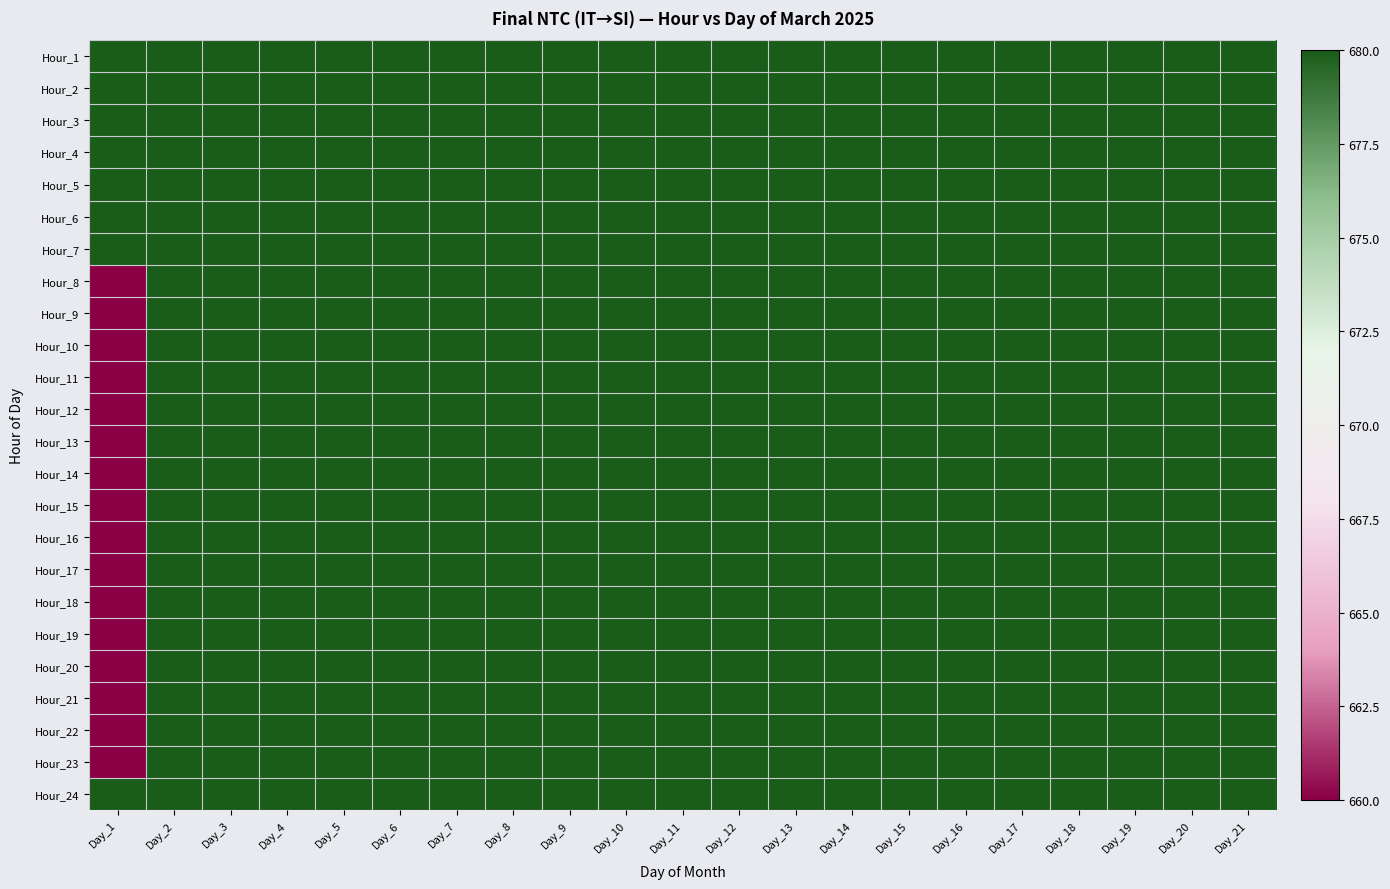

Reading left to right, what are all the values shown in this chart?

Hour_1: Day_1=680	Day_2=680	Day_3=680	Day_4=680	Day_5=680	Day_6=680	Day_7=680	Day_8=680	Day_9=680	Day_10=680	Day_11=680	Day_12=680	Day_13=680	Day_14=680	Day_15=680	Day_16=680	Day_17=680	Day_18=680	Day_19=680	Day_20=680	Day_21=680
Hour_2: Day_1=680	Day_2=680	Day_3=680	Day_4=680	Day_5=680	Day_6=680	Day_7=680	Day_8=680	Day_9=680	Day_10=680	Day_11=680	Day_12=680	Day_13=680	Day_14=680	Day_15=680	Day_16=680	Day_17=680	Day_18=680	Day_19=680	Day_20=680	Day_21=680
Hour_3: Day_1=680	Day_2=680	Day_3=680	Day_4=680	Day_5=680	Day_6=680	Day_7=680	Day_8=680	Day_9=680	Day_10=680	Day_11=680	Day_12=680	Day_13=680	Day_14=680	Day_15=680	Day_16=680	Day_17=680	Day_18=680	Day_19=680	Day_20=680	Day_21=680
Hour_4: Day_1=680	Day_2=680	Day_3=680	Day_4=680	Day_5=680	Day_6=680	Day_7=680	Day_8=680	Day_9=680	Day_10=680	Day_11=680	Day_12=680	Day_13=680	Day_14=680	Day_15=680	Day_16=680	Day_17=680	Day_18=680	Day_19=680	Day_20=680	Day_21=680
Hour_5: Day_1=680	Day_2=680	Day_3=680	Day_4=680	Day_5=680	Day_6=680	Day_7=680	Day_8=680	Day_9=680	Day_10=680	Day_11=680	Day_12=680	Day_13=680	Day_14=680	Day_15=680	Day_16=680	Day_17=680	Day_18=680	Day_19=680	Day_20=680	Day_21=680
Hour_6: Day_1=680	Day_2=680	Day_3=680	Day_4=680	Day_5=680	Day_6=680	Day_7=680	Day_8=680	Day_9=680	Day_10=680	Day_11=680	Day_12=680	Day_13=680	Day_14=680	Day_15=680	Day_16=680	Day_17=680	Day_18=680	Day_19=680	Day_20=680	Day_21=680
Hour_7: Day_1=680	Day_2=680	Day_3=680	Day_4=680	Day_5=680	Day_6=680	Day_7=680	Day_8=680	Day_9=680	Day_10=680	Day_11=680	Day_12=680	Day_13=680	Day_14=680	Day_15=680	Day_16=680	Day_17=680	Day_18=680	Day_19=680	Day_20=680	Day_21=680
Hour_8: Day_1=660	Day_2=680	Day_3=680	Day_4=680	Day_5=680	Day_6=680	Day_7=680	Day_8=680	Day_9=680	Day_10=680	Day_11=680	Day_12=680	Day_13=680	Day_14=680	Day_15=680	Day_16=680	Day_17=680	Day_18=680	Day_19=680	Day_20=680	Day_21=680
Hour_9: Day_1=660	Day_2=680	Day_3=680	Day_4=680	Day_5=680	Day_6=680	Day_7=680	Day_8=680	Day_9=680	Day_10=680	Day_11=680	Day_12=680	Day_13=680	Day_14=680	Day_15=680	Day_16=680	Day_17=680	Day_18=680	Day_19=680	Day_20=680	Day_21=680
Hour_10: Day_1=660	Day_2=680	Day_3=680	Day_4=680	Day_5=680	Day_6=680	Day_7=680	Day_8=680	Day_9=680	Day_10=680	Day_11=680	Day_12=680	Day_13=680	Day_14=680	Day_15=680	Day_16=680	Day_17=680	Day_18=680	Day_19=680	Day_20=680	Day_21=680
Hour_11: Day_1=660	Day_2=680	Day_3=680	Day_4=680	Day_5=680	Day_6=680	Day_7=680	Day_8=680	Day_9=680	Day_10=680	Day_11=680	Day_12=680	Day_13=680	Day_14=680	Day_15=680	Day_16=680	Day_17=680	Day_18=680	Day_19=680	Day_20=680	Day_21=680
Hour_12: Day_1=660	Day_2=680	Day_3=680	Day_4=680	Day_5=680	Day_6=680	Day_7=680	Day_8=680	Day_9=680	Day_10=680	Day_11=680	Day_12=680	Day_13=680	Day_14=680	Day_15=680	Day_16=680	Day_17=680	Day_18=680	Day_19=680	Day_20=680	Day_21=680
Hour_13: Day_1=660	Day_2=680	Day_3=680	Day_4=680	Day_5=680	Day_6=680	Day_7=680	Day_8=680	Day_9=680	Day_10=680	Day_11=680	Day_12=680	Day_13=680	Day_14=680	Day_15=680	Day_16=680	Day_17=680	Day_18=680	Day_19=680	Day_20=680	Day_21=680
Hour_14: Day_1=660	Day_2=680	Day_3=680	Day_4=680	Day_5=680	Day_6=680	Day_7=680	Day_8=680	Day_9=680	Day_10=680	Day_11=680	Day_12=680	Day_13=680	Day_14=680	Day_15=680	Day_16=680	Day_17=680	Day_18=680	Day_19=680	Day_20=680	Day_21=680
Hour_15: Day_1=660	Day_2=680	Day_3=680	Day_4=680	Day_5=680	Day_6=680	Day_7=680	Day_8=680	Day_9=680	Day_10=680	Day_11=680	Day_12=680	Day_13=680	Day_14=680	Day_15=680	Day_16=680	Day_17=680	Day_18=680	Day_19=680	Day_20=680	Day_21=680
Hour_16: Day_1=660	Day_2=680	Day_3=680	Day_4=680	Day_5=680	Day_6=680	Day_7=680	Day_8=680	Day_9=680	Day_10=680	Day_11=680	Day_12=680	Day_13=680	Day_14=680	Day_15=680	Day_16=680	Day_17=680	Day_18=680	Day_19=680	Day_20=680	Day_21=680
Hour_17: Day_1=660	Day_2=680	Day_3=680	Day_4=680	Day_5=680	Day_6=680	Day_7=680	Day_8=680	Day_9=680	Day_10=680	Day_11=680	Day_12=680	Day_13=680	Day_14=680	Day_15=680	Day_16=680	Day_17=680	Day_18=680	Day_19=680	Day_20=680	Day_21=680
Hour_18: Day_1=660	Day_2=680	Day_3=680	Day_4=680	Day_5=680	Day_6=680	Day_7=680	Day_8=680	Day_9=680	Day_10=680	Day_11=680	Day_12=680	Day_13=680	Day_14=680	Day_15=680	Day_16=680	Day_17=680	Day_18=680	Day_19=680	Day_20=680	Day_21=680
Hour_19: Day_1=660	Day_2=680	Day_3=680	Day_4=680	Day_5=680	Day_6=680	Day_7=680	Day_8=680	Day_9=680	Day_10=680	Day_11=680	Day_12=680	Day_13=680	Day_14=680	Day_15=680	Day_16=680	Day_17=680	Day_18=680	Day_19=680	Day_20=680	Day_21=680
Hour_20: Day_1=660	Day_2=680	Day_3=680	Day_4=680	Day_5=680	Day_6=680	Day_7=680	Day_8=680	Day_9=680	Day_10=680	Day_11=680	Day_12=680	Day_13=680	Day_14=680	Day_15=680	Day_16=680	Day_17=680	Day_18=680	Day_19=680	Day_20=680	Day_21=680
Hour_21: Day_1=660	Day_2=680	Day_3=680	Day_4=680	Day_5=680	Day_6=680	Day_7=680	Day_8=680	Day_9=680	Day_10=680	Day_11=680	Day_12=680	Day_13=680	Day_14=680	Day_15=680	Day_16=680	Day_17=680	Day_18=680	Day_19=680	Day_20=680	Day_21=680
Hour_22: Day_1=660	Day_2=680	Day_3=680	Day_4=680	Day_5=680	Day_6=680	Day_7=680	Day_8=680	Day_9=680	Day_10=680	Day_11=680	Day_12=680	Day_13=680	Day_14=680	Day_15=680	Day_16=680	Day_17=680	Day_18=680	Day_19=680	Day_20=680	Day_21=680
Hour_23: Day_1=660	Day_2=680	Day_3=680	Day_4=680	Day_5=680	Day_6=680	Day_7=680	Day_8=680	Day_9=680	Day_10=680	Day_11=680	Day_12=680	Day_13=680	Day_14=680	Day_15=680	Day_16=680	Day_17=680	Day_18=680	Day_19=680	Day_20=680	Day_21=680
Hour_24: Day_1=680	Day_2=680	Day_3=680	Day_4=680	Day_5=680	Day_6=680	Day_7=680	Day_8=680	Day_9=680	Day_10=680	Day_11=680	Day_12=680	Day_13=680	Day_14=680	Day_15=680	Day_16=680	Day_17=680	Day_18=680	Day_19=680	Day_20=680	Day_21=680